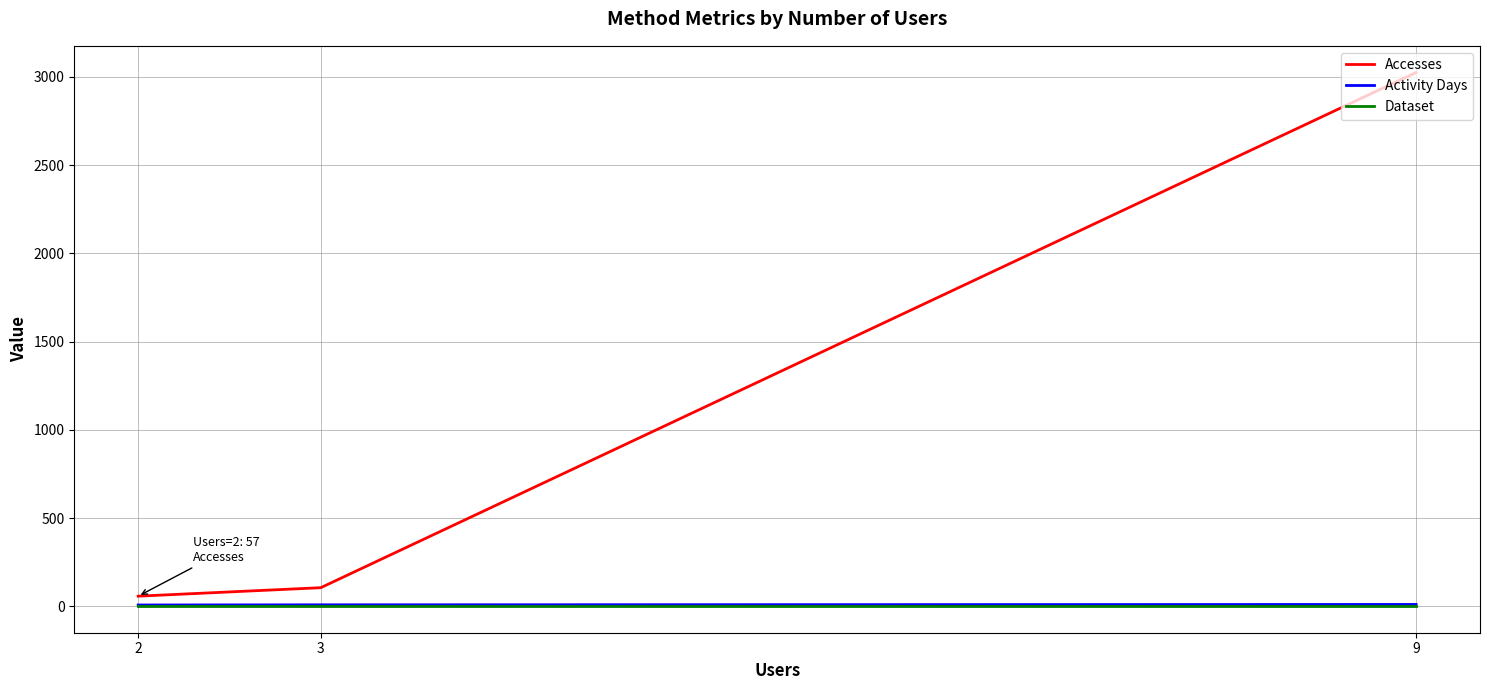

Which has a higher value, 2 or 3?

3